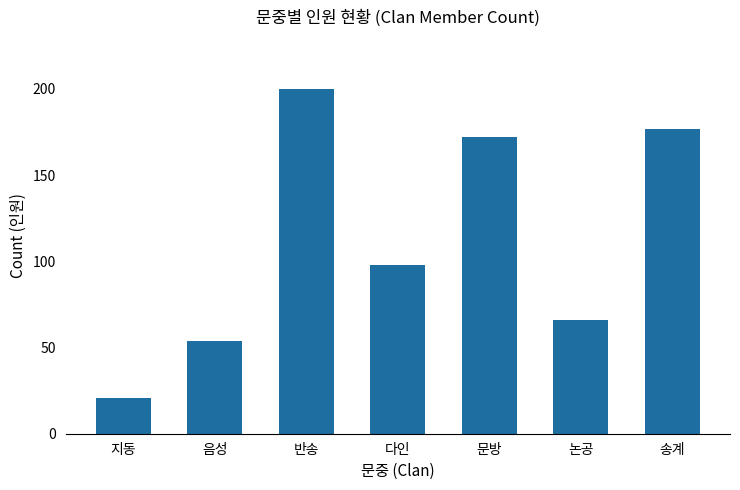

True or false: the data shows 54 at 음성.

True